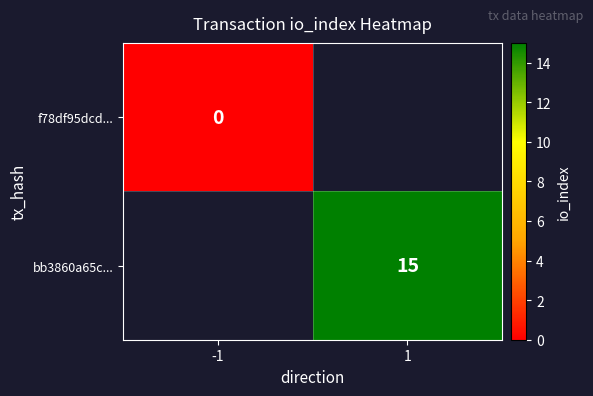

The value of bb3860a65c... at 1 is 15. True or false?

True